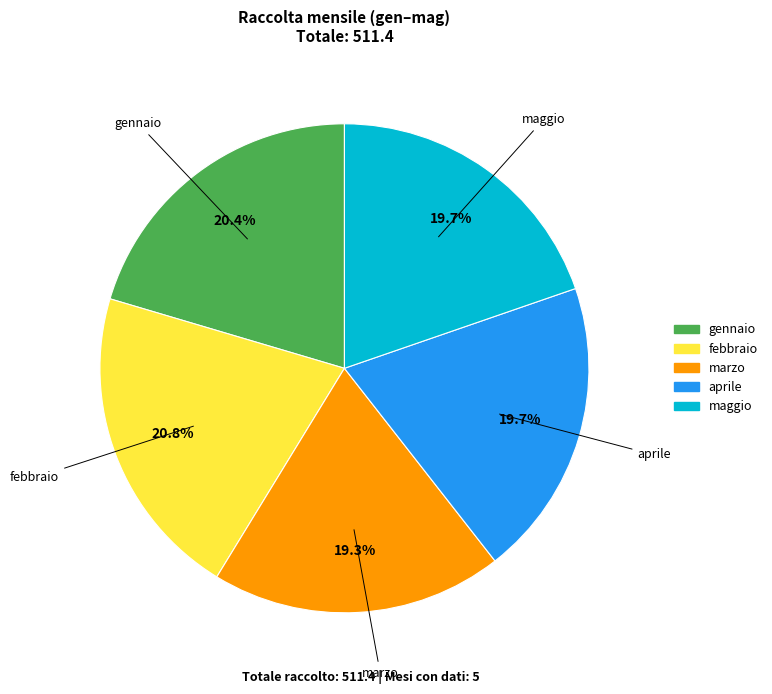

How much of the chart is everything except febbraio?

79.2%